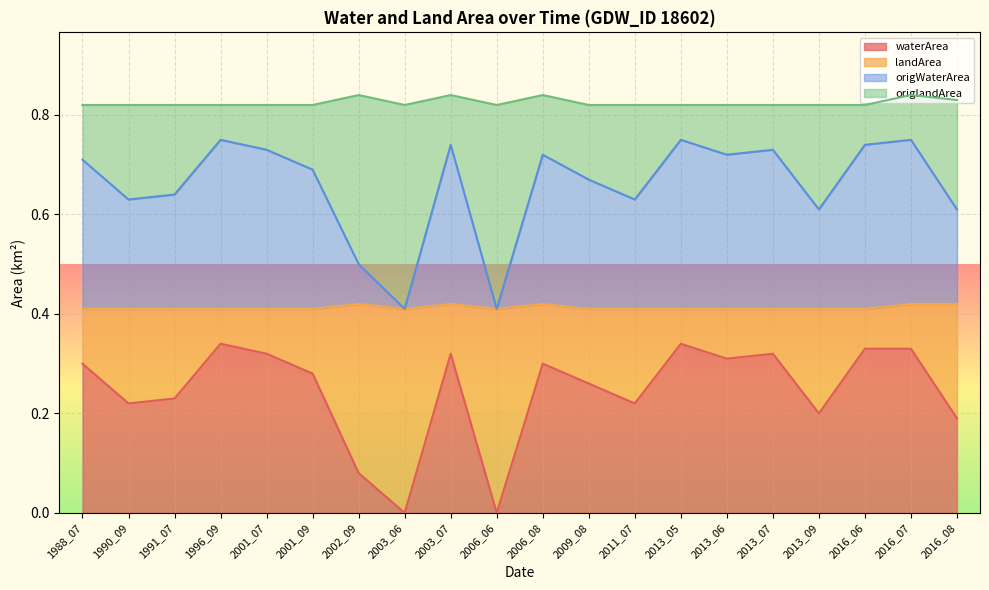

How many lines are shown in the chart?

4